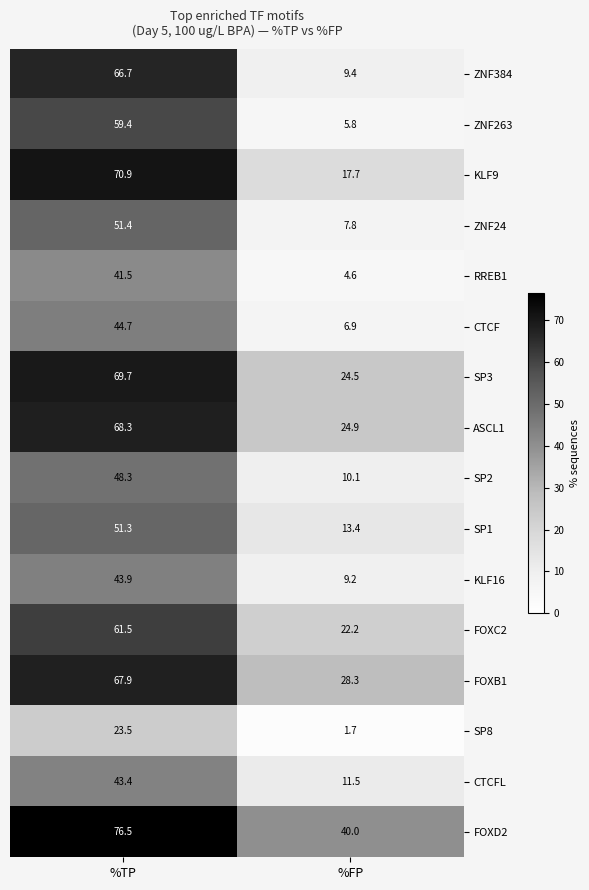

List the labels in order of SP1 value, smallest first.

%FP, %TP